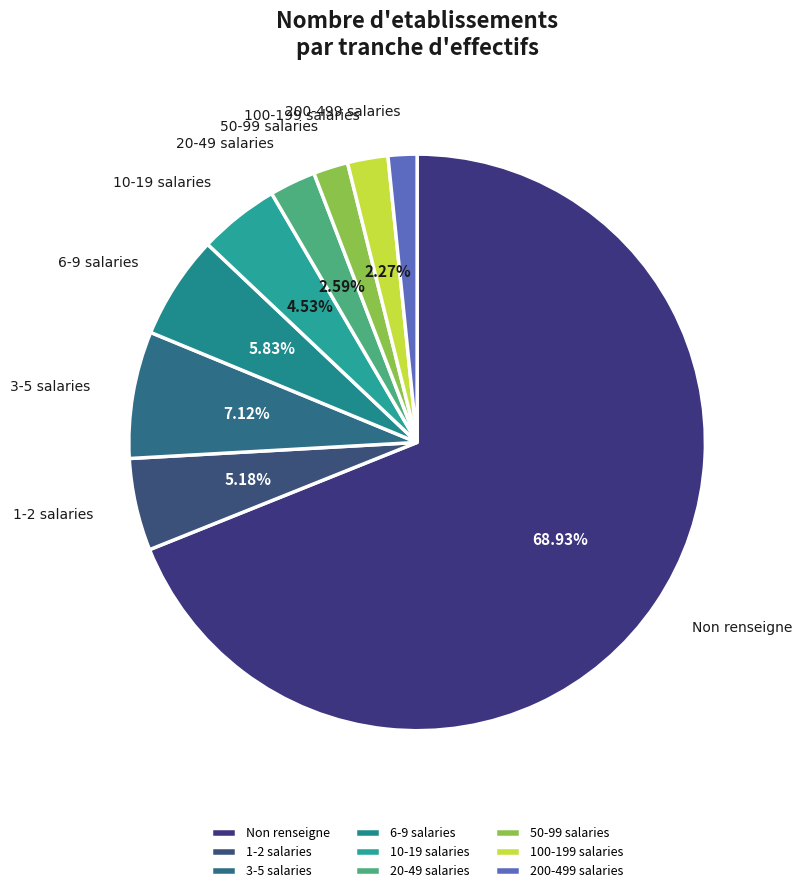

To the nearest percent, what is the average slice percentage?

11%